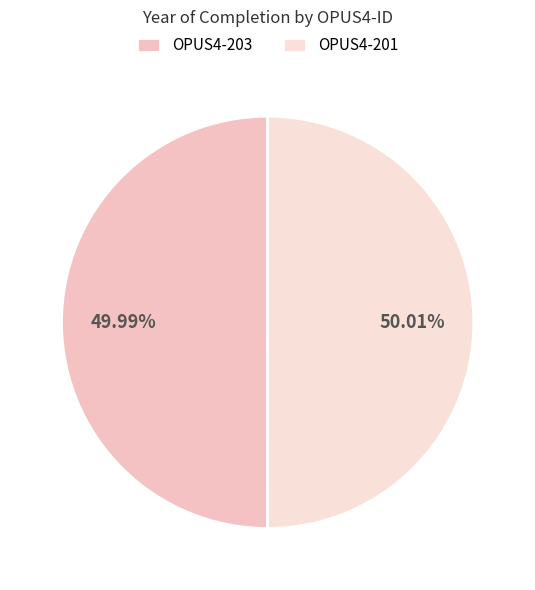

Which category has the smallest portion of the pie?

OPUS4-203